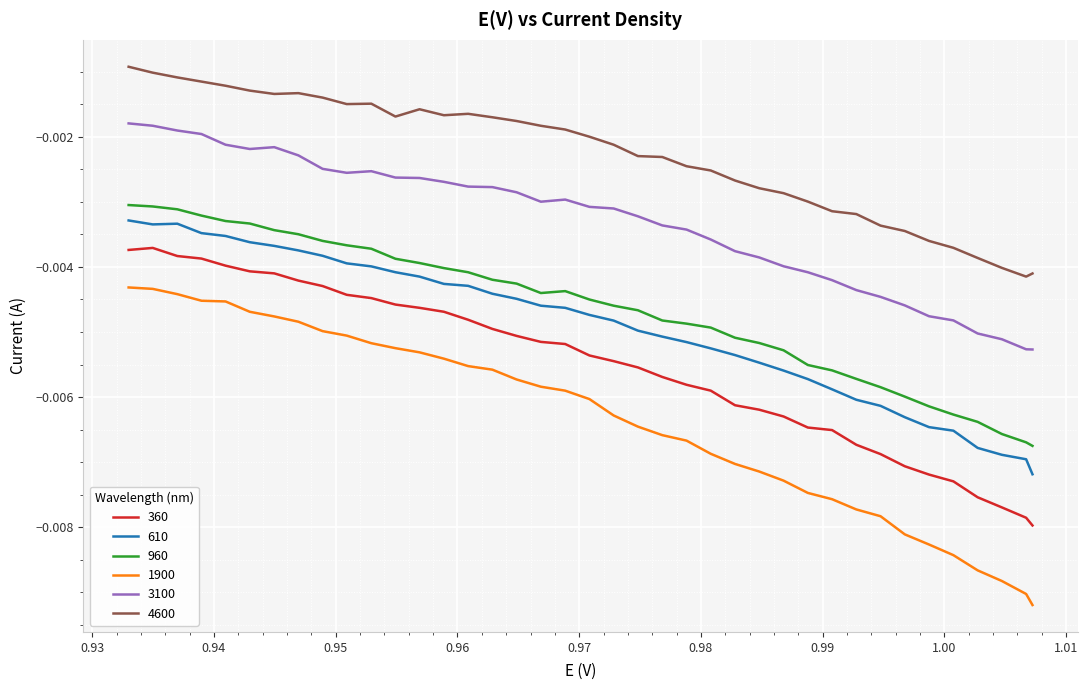

How many series are shown in this chart?

6